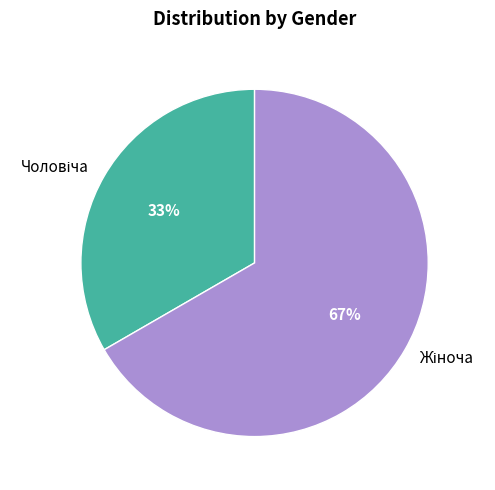

Is there any slice that represents more than half of the pie?

Yes